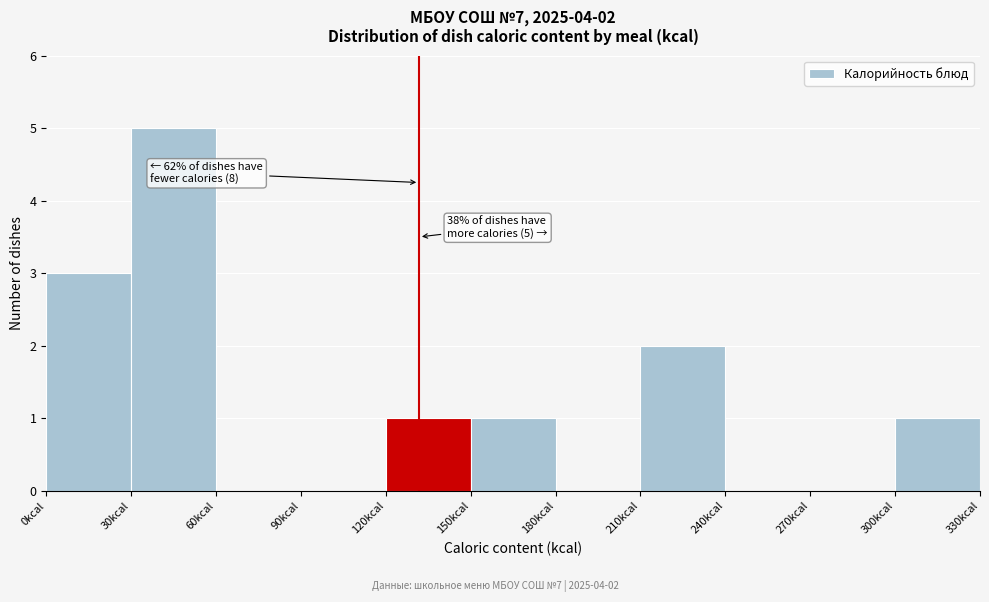

Over which range of the x-axis is the bar tallest?

30 to 60